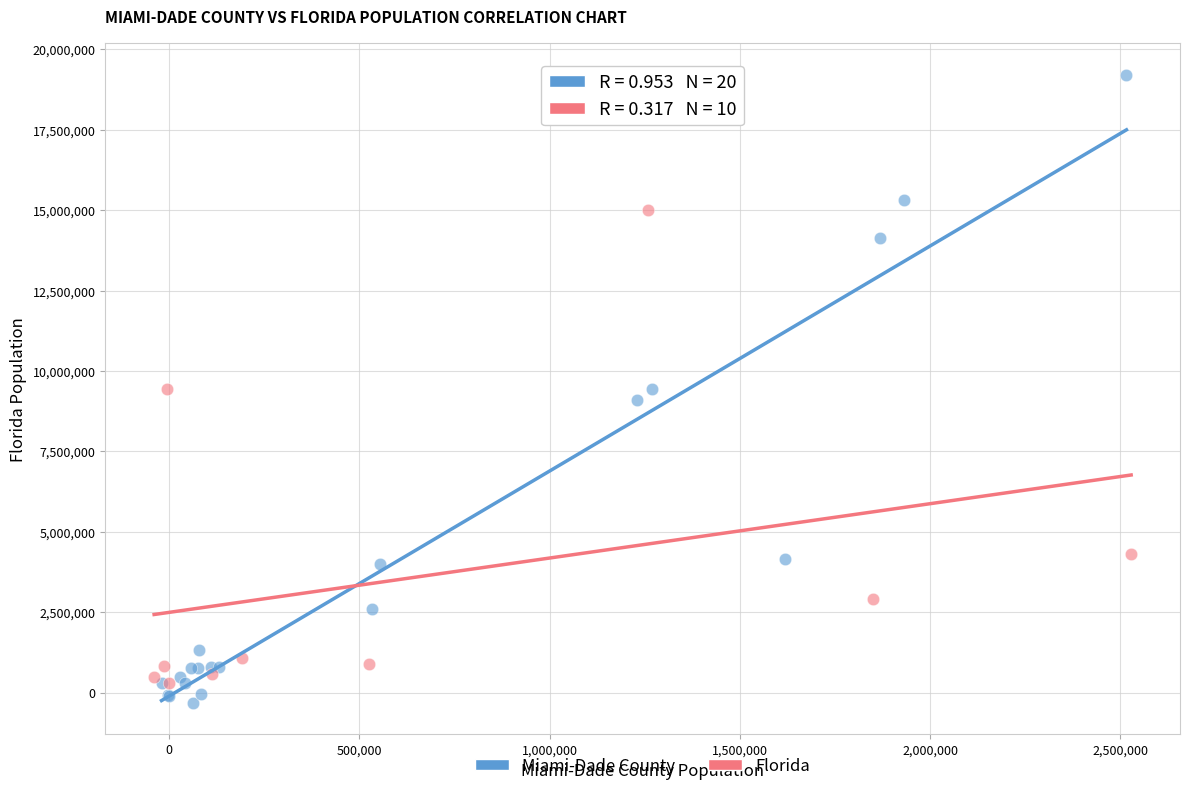

Which series contains the highest Y value?

Miami-Dade County